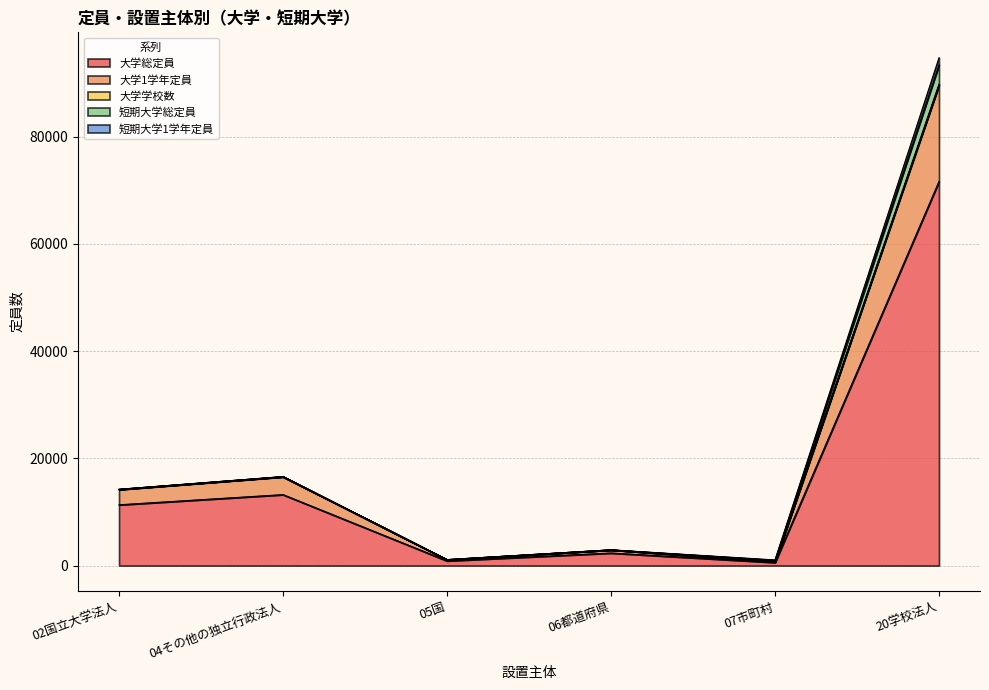

At which category does the chart reach its minimum across all series?

07市町村